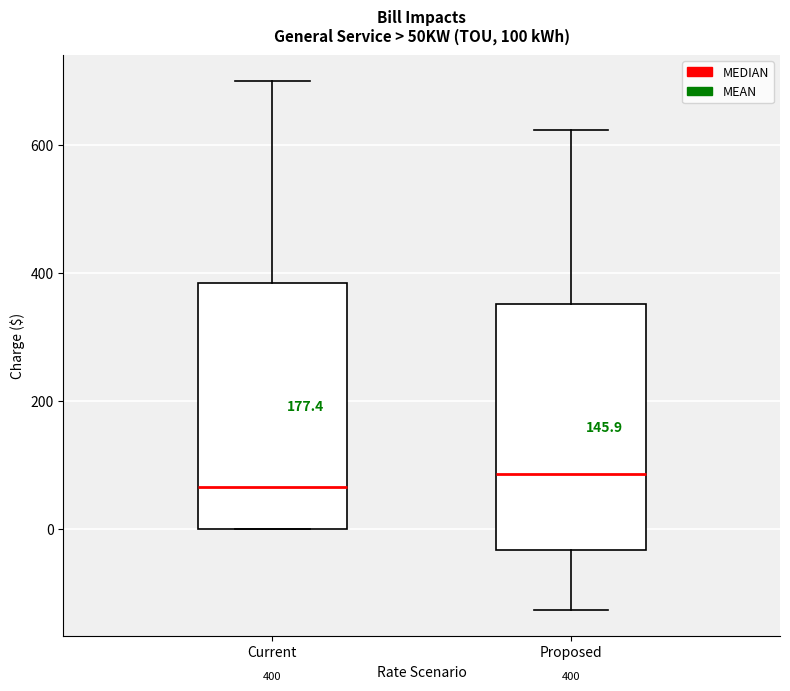

Which box's median line is the lowest?

Current